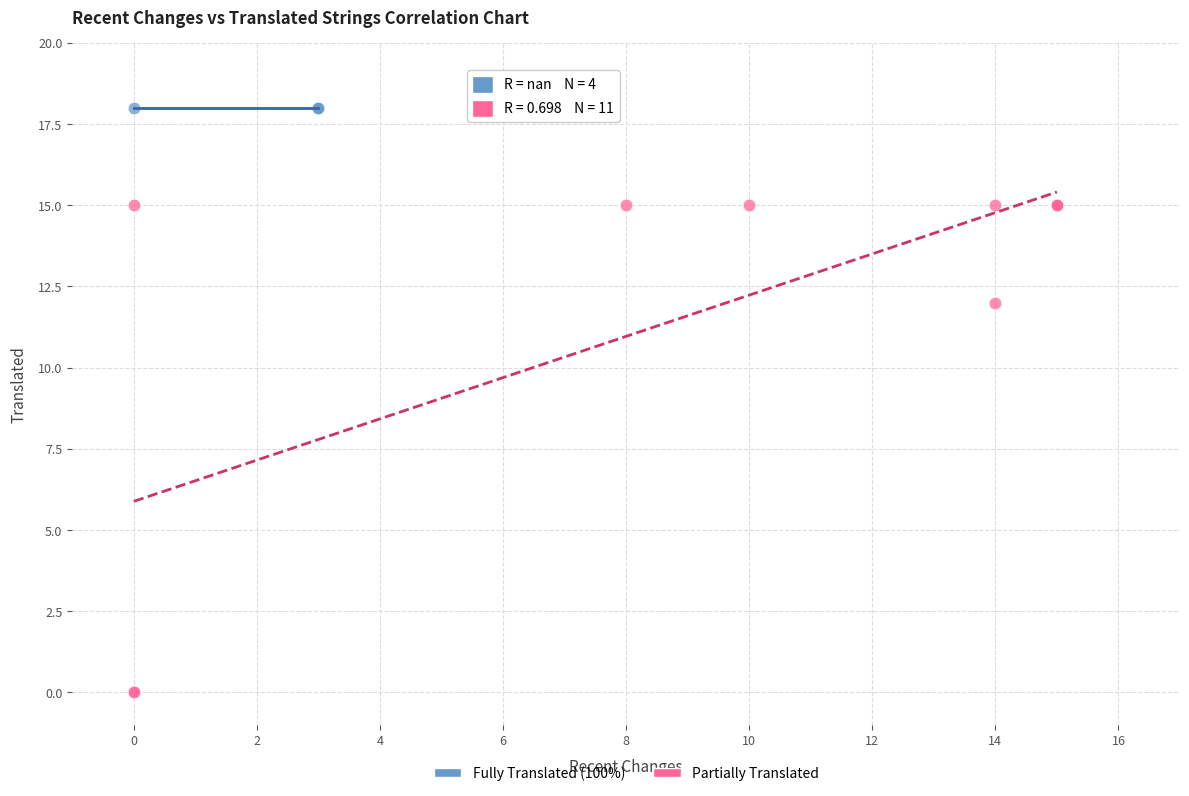

Which series contains the highest Y value?

Fully Translated (100%)